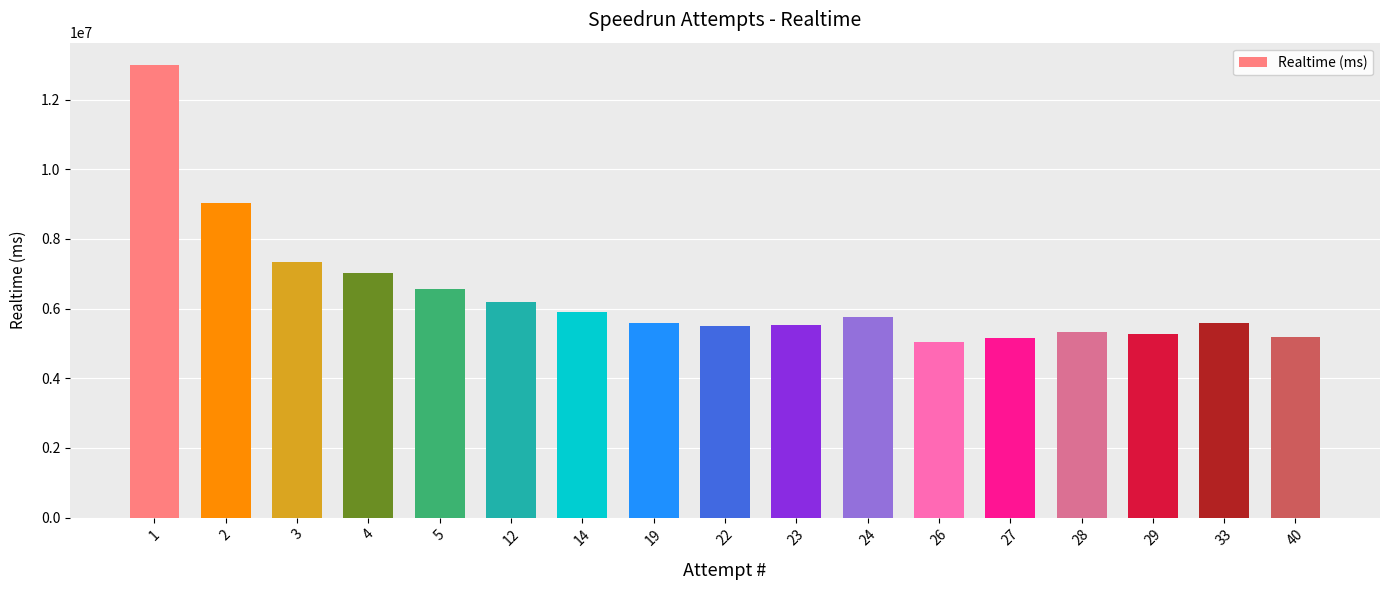

Are the bars horizontal?

No